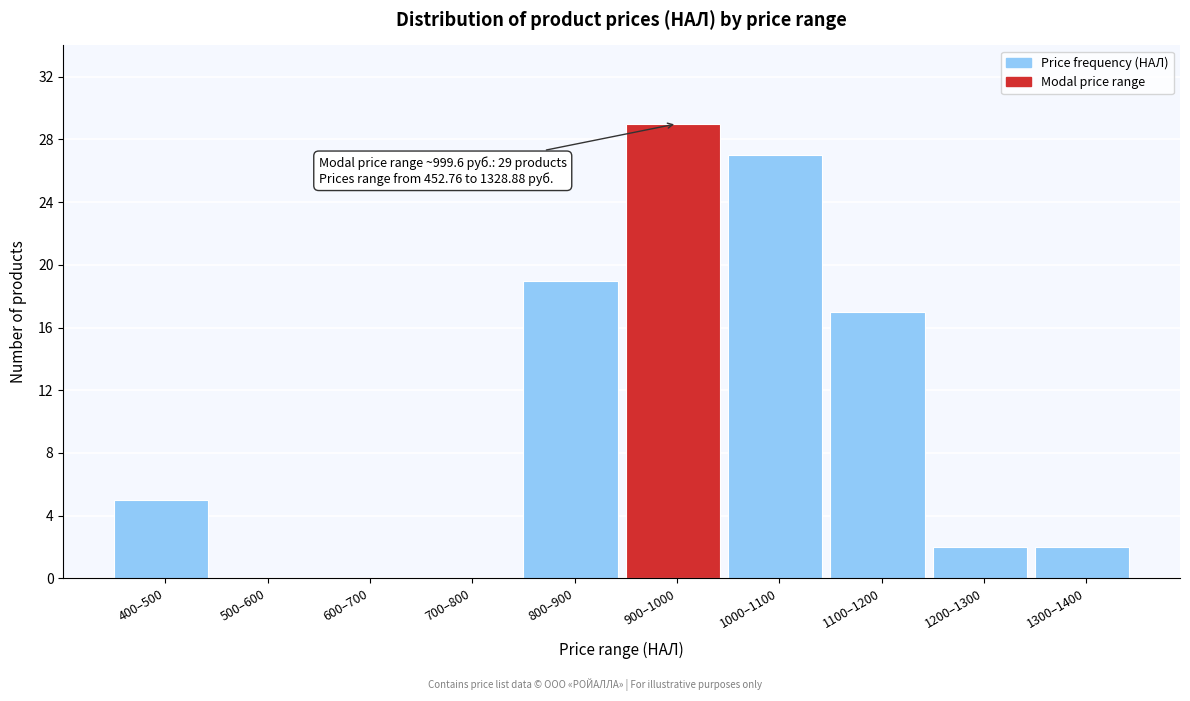

Reading right to left, extract all data points from this chart.

1300–1400=2	1200–1300=2	1100–1200=17	1000–1100=27	900–1000=29	800–900=19	700–800=0	600–700=0	500–600=0	400–500=5